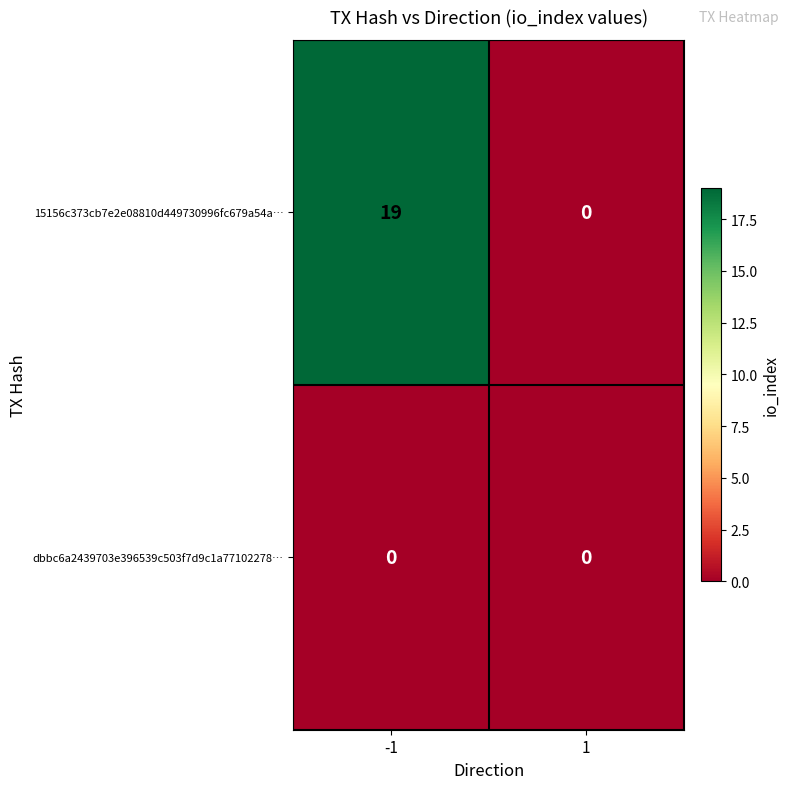

Rank the series by their average value, from lowest to highest.

dbbc6a2439703e396539c503f7d9c1a77102278…, 15156c373cb7e2e08810d449730996fc679a54a…